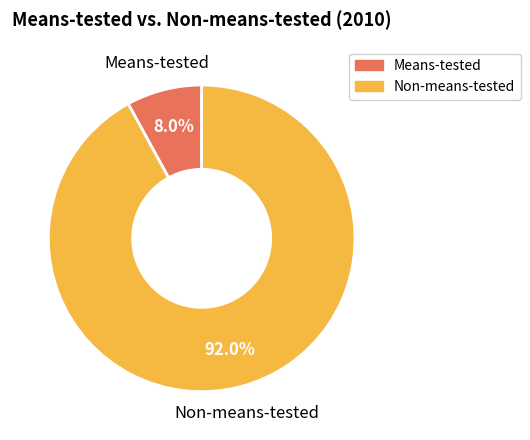

To the nearest percent, what is the average slice percentage?

50%